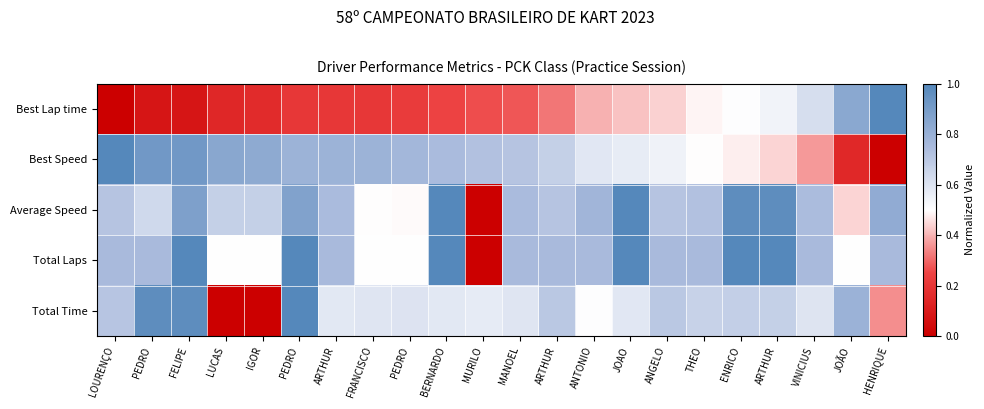

How many categories are shown in the chart?

22